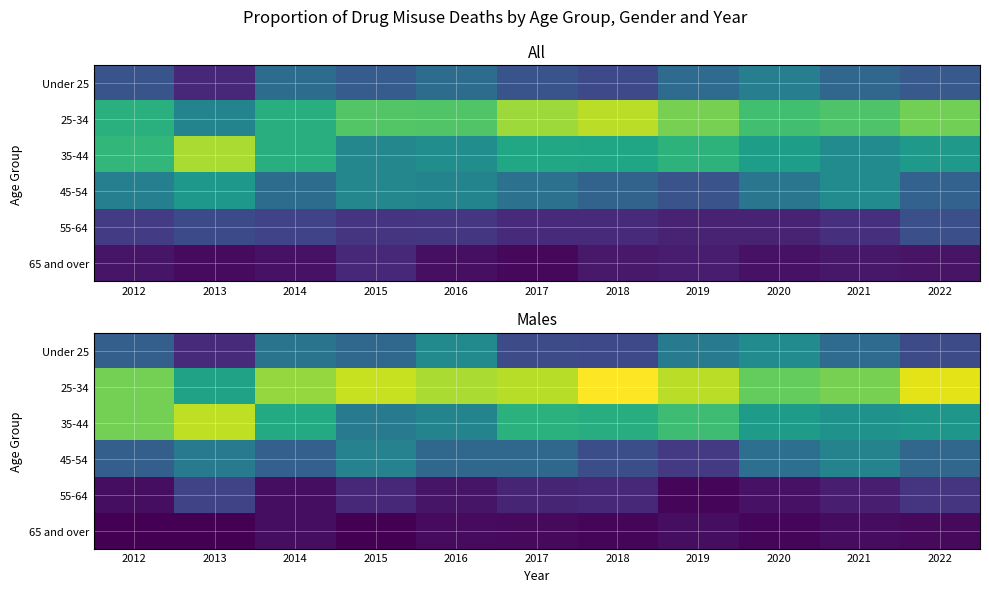

How many data points does each series have?

11